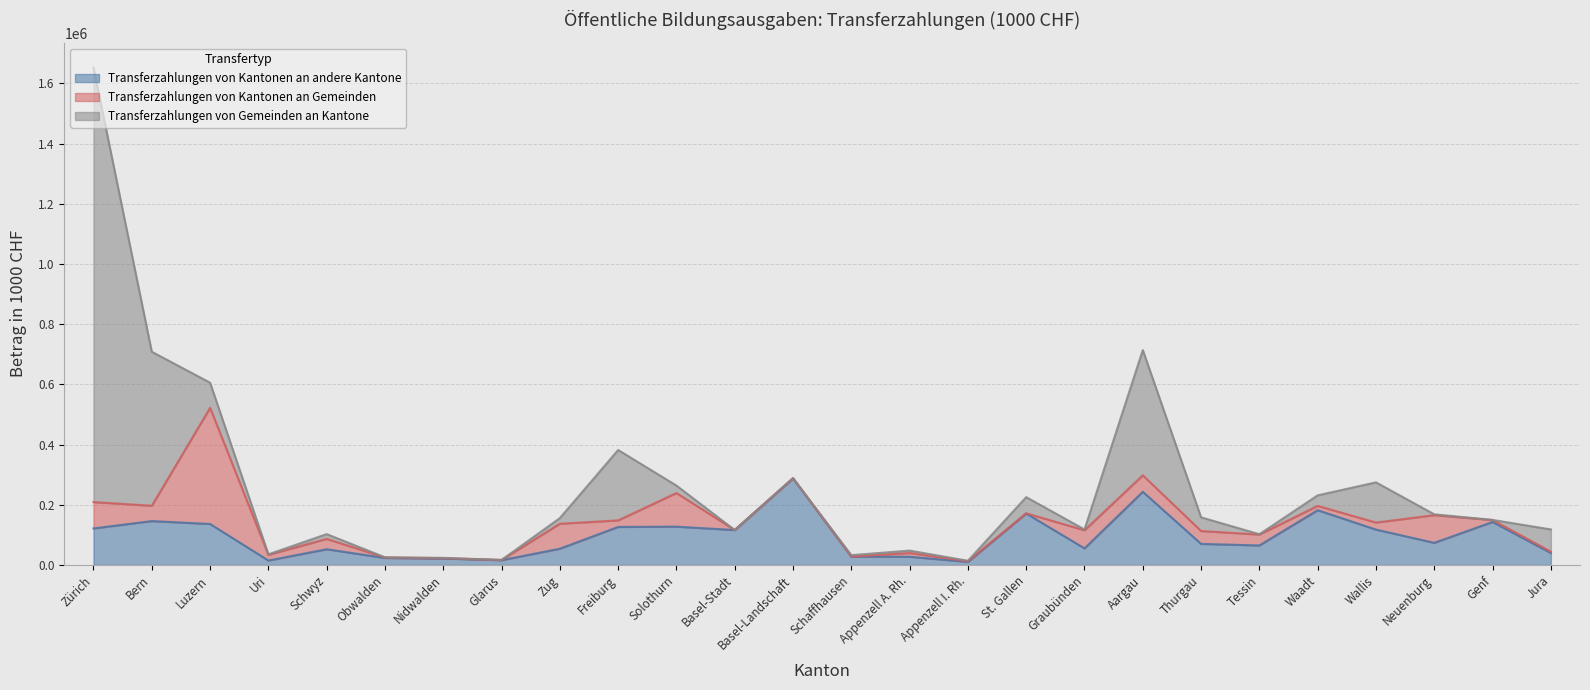

What value does the Transferzahlungen von Kantonen an andere Kantone series have at Waadt?

182141.0